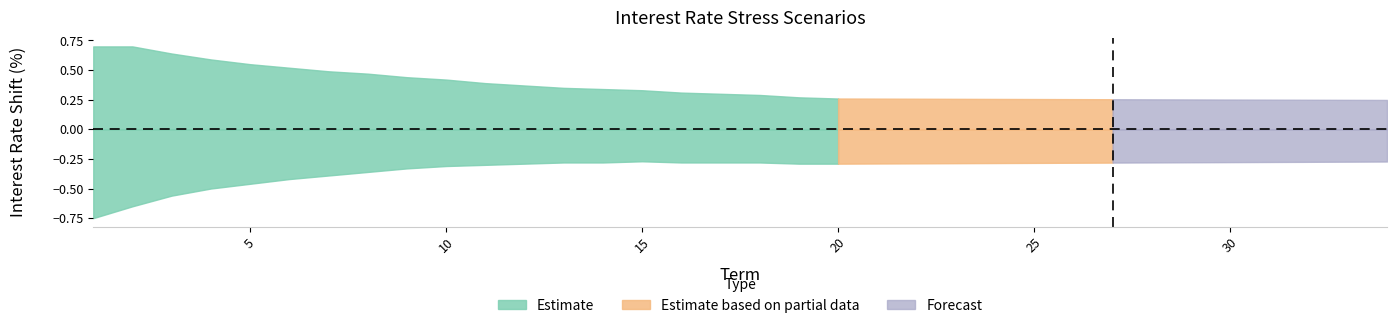

What is the maximum value for InterestUp?

0.7